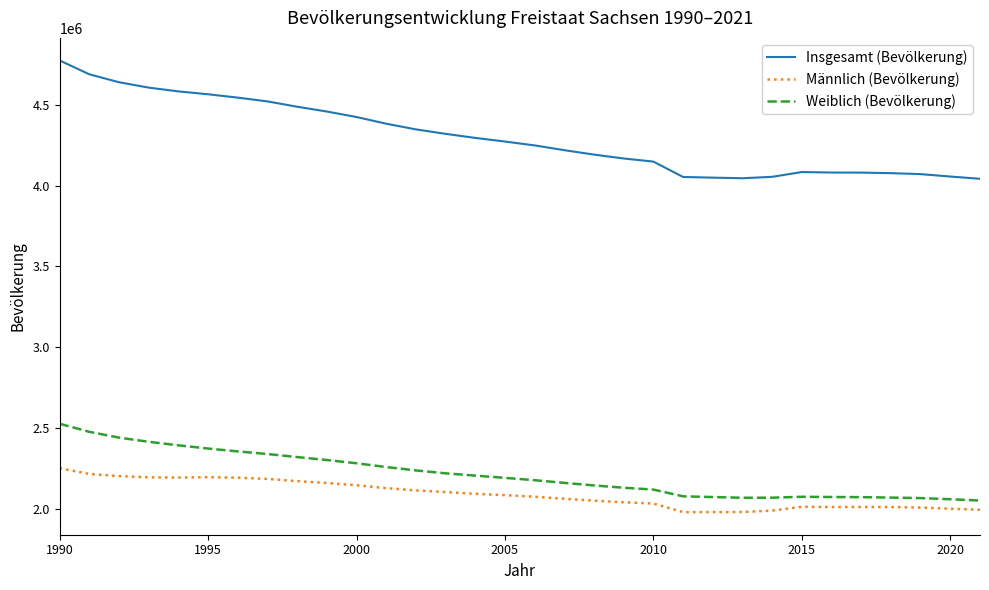

What is the greatest value displayed?

4775914